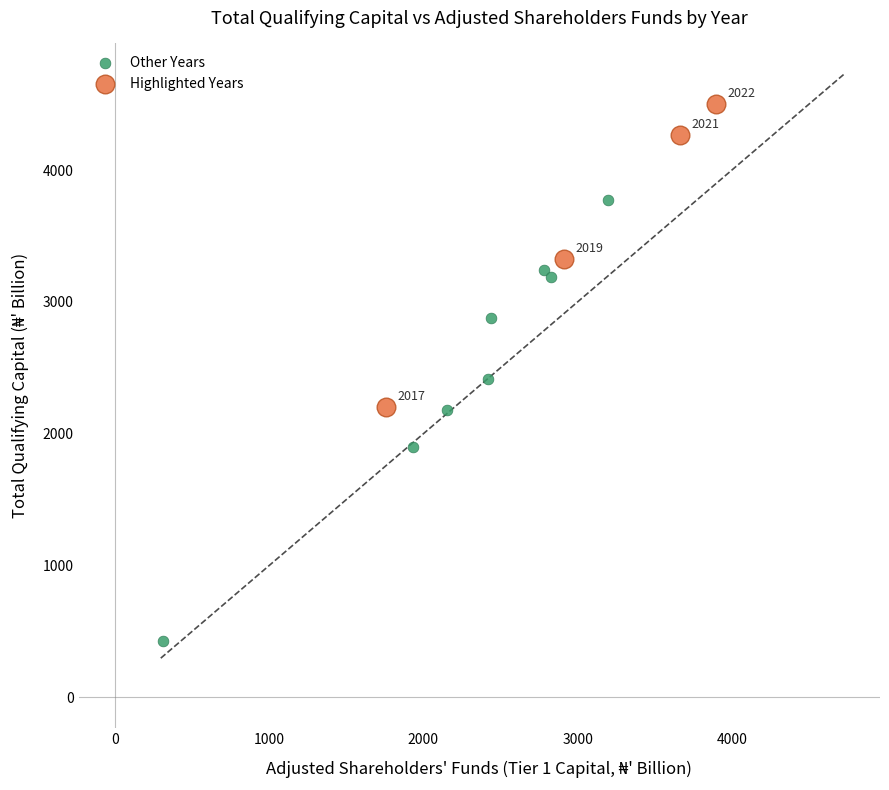

Which series contains the highest Y value?

Highlighted Years